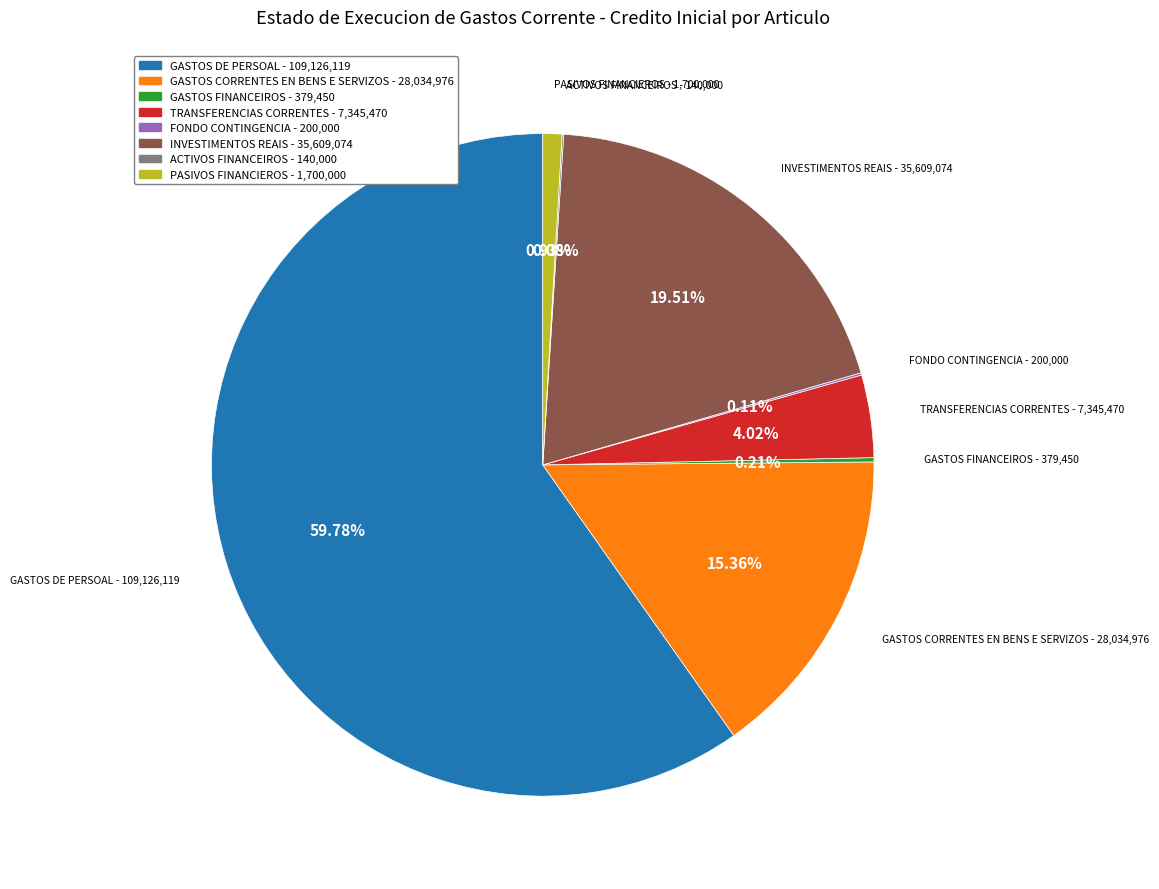

Is there a majority slice in this chart?

Yes